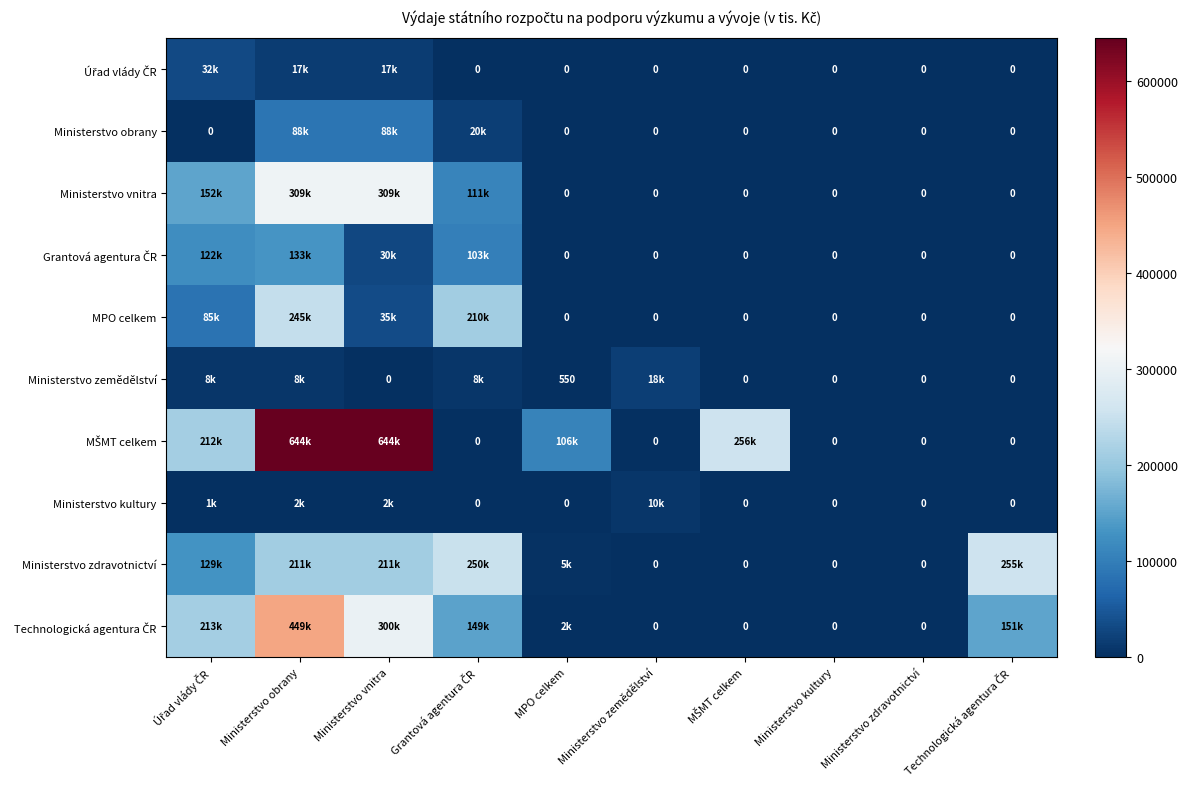

Which category has the lowest value across all series?

Grantová agentura ČR